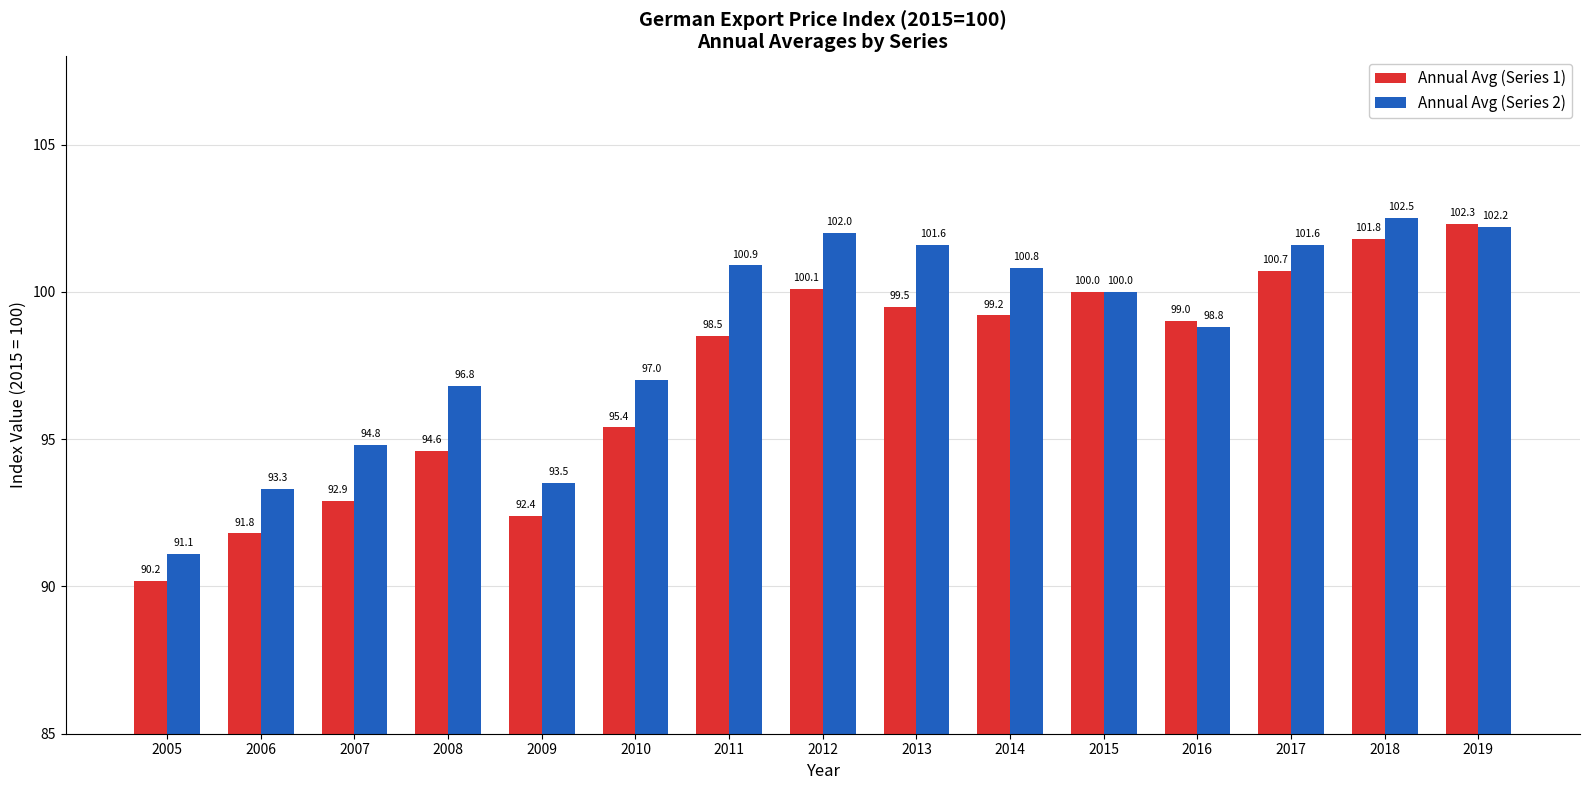

Are the bars horizontal?

No